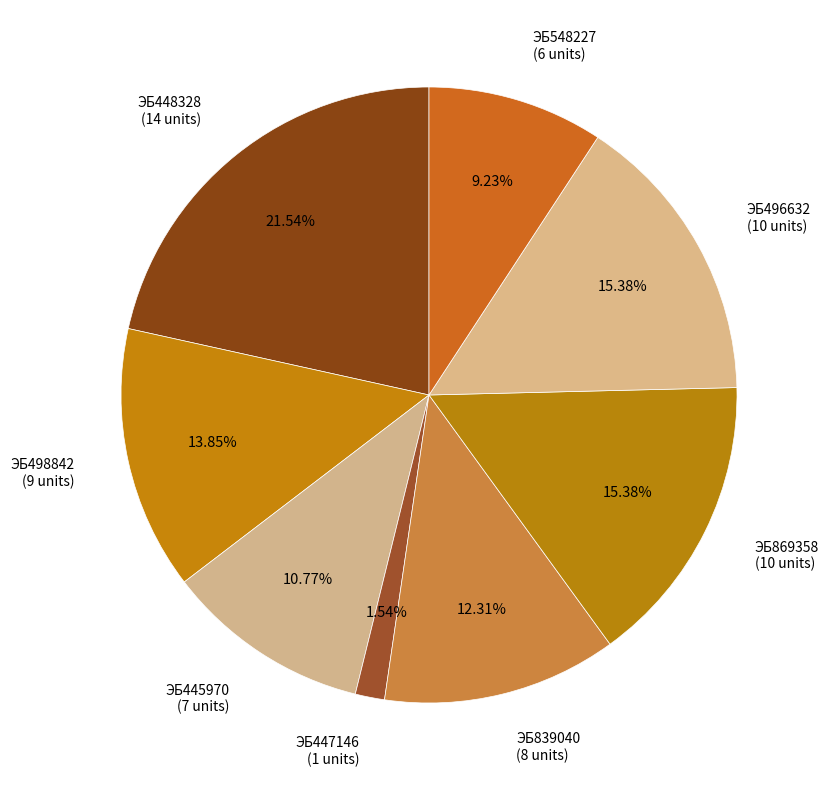

Which slice is the smallest?

ЭБ447146